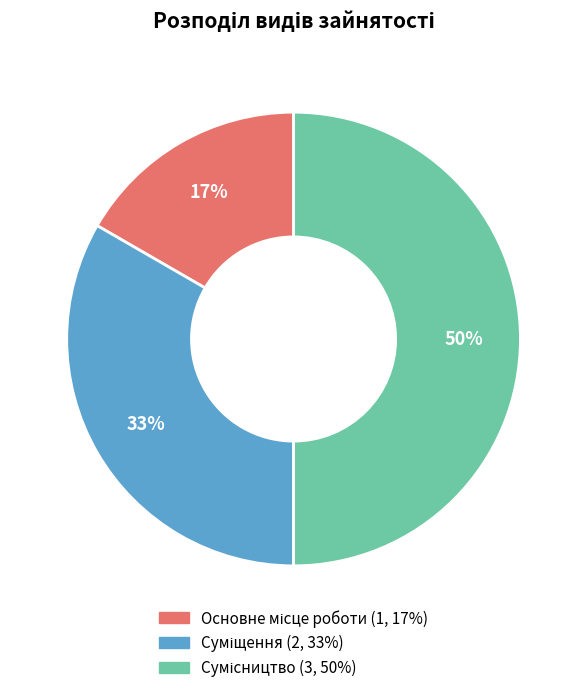

To the nearest percent, what is the difference between the largest and smallest slice percentages?

33%